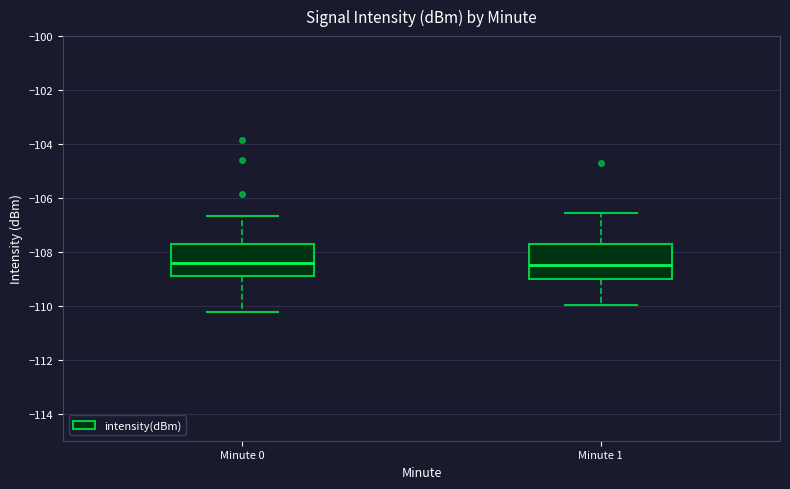

Where is the upper edge of the box for Minute 0 on the y-axis? The values are not printed on the chart, so give them approximately, as read against the axis.

-107.8